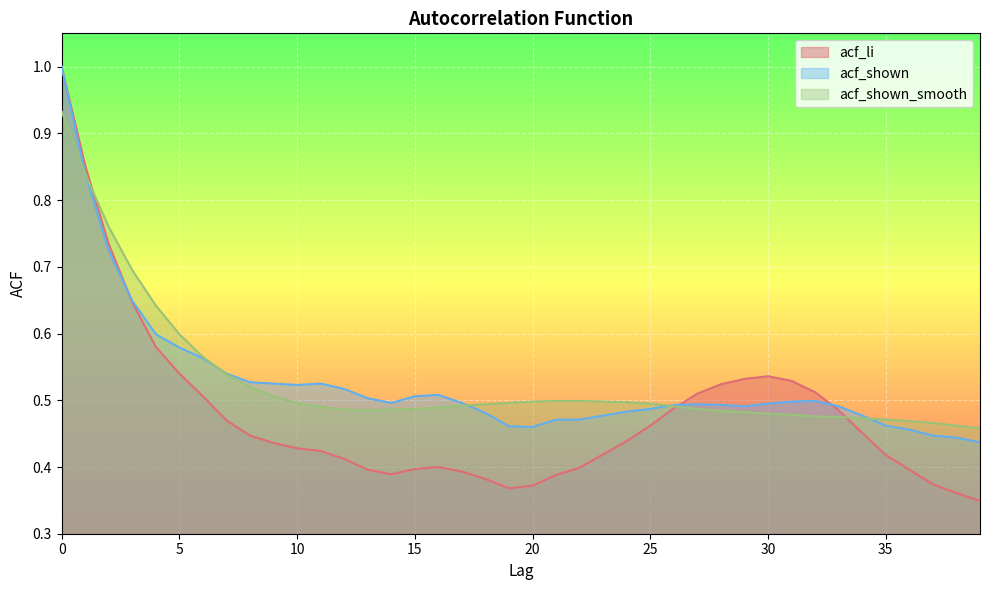

The acf_shown_smooth series shows 0.5 at 11. True or false?

True